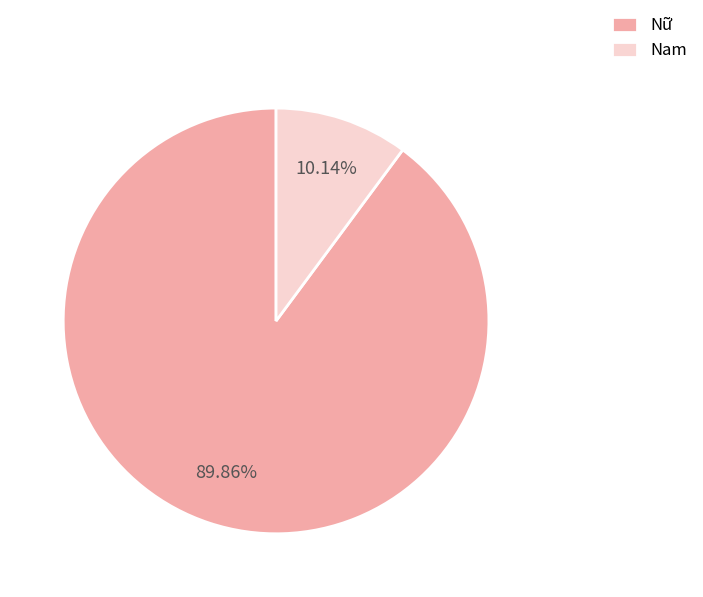

Between Nữ and Nam, which is larger?

Nữ